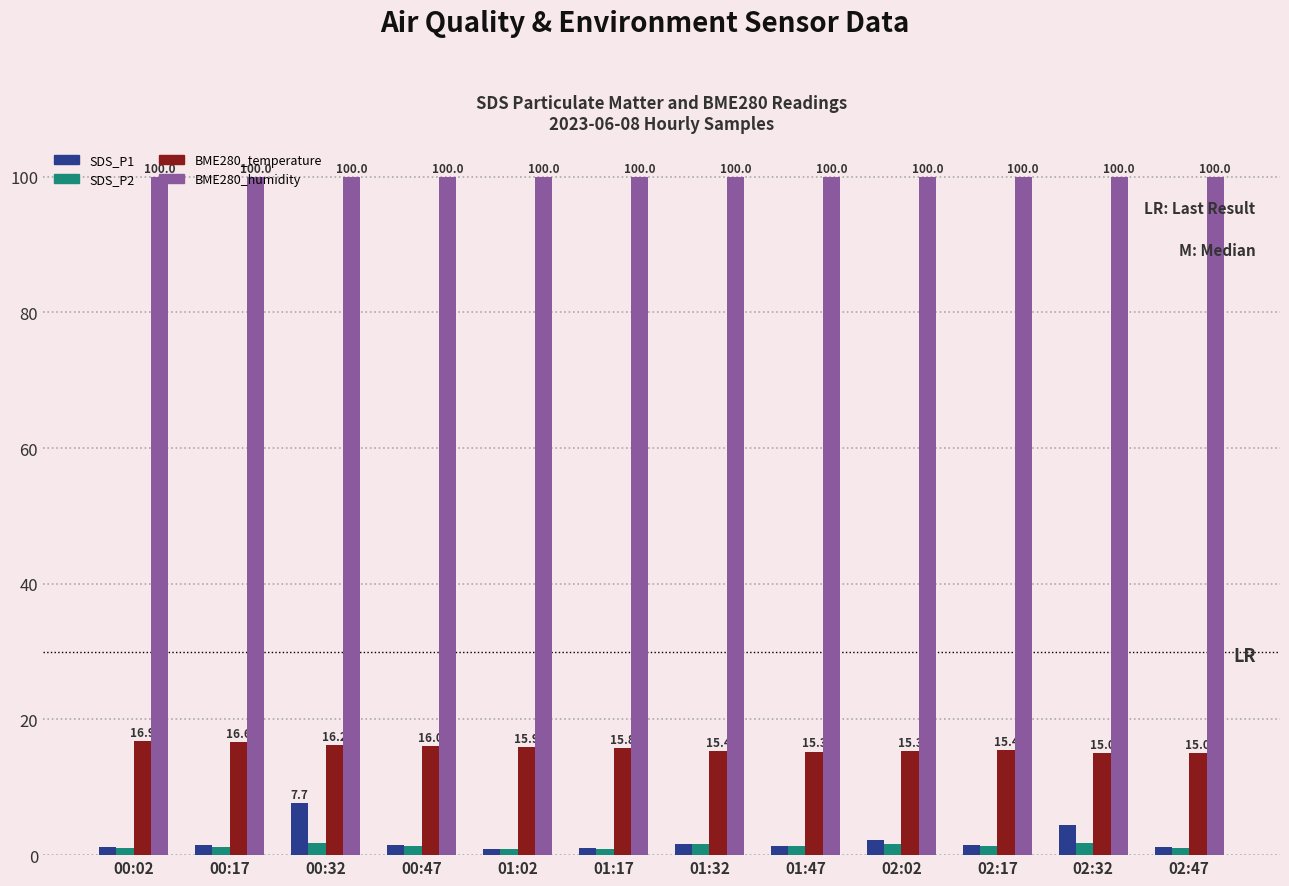

At how many categories does at least one series exceed 81?

12